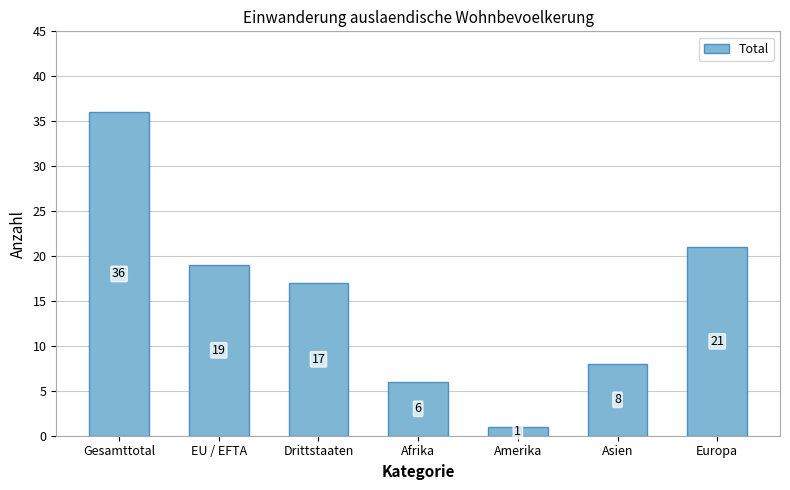

List the labels in order of value, smallest first.

Amerika, Afrika, Asien, Drittstaaten, EU / EFTA, Europa, Gesamttotal